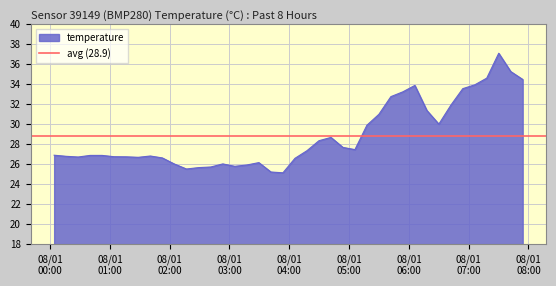

What is the value of the 35th point from the left?

33.6